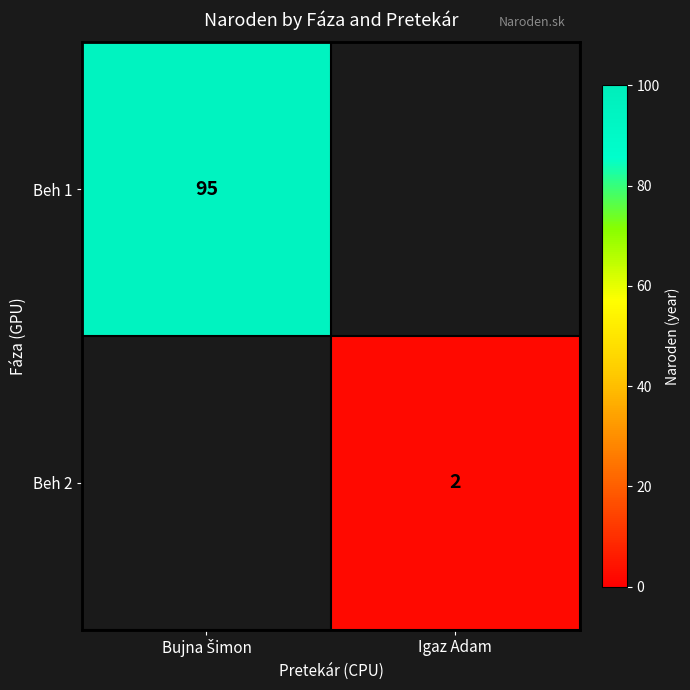

The Beh 2 series shows 3 at Igaz Adam. True or false?

False